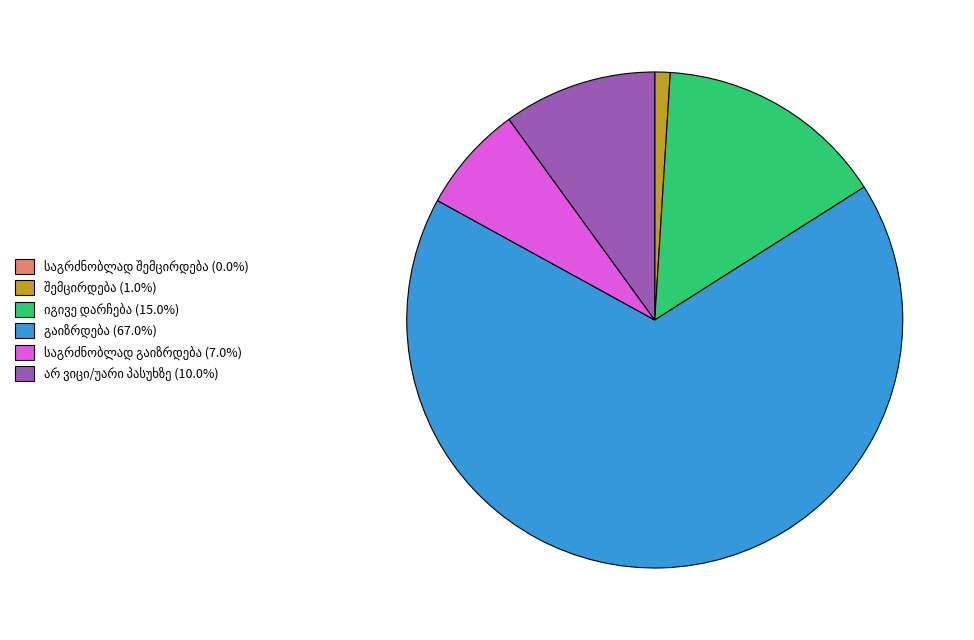

Is there a majority slice in this chart?

Yes